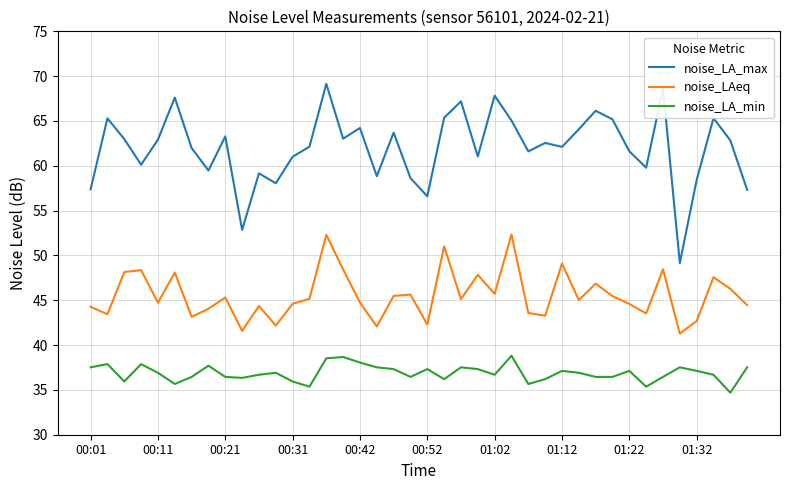

What is the maximum value for noise_LAeq?

52.4